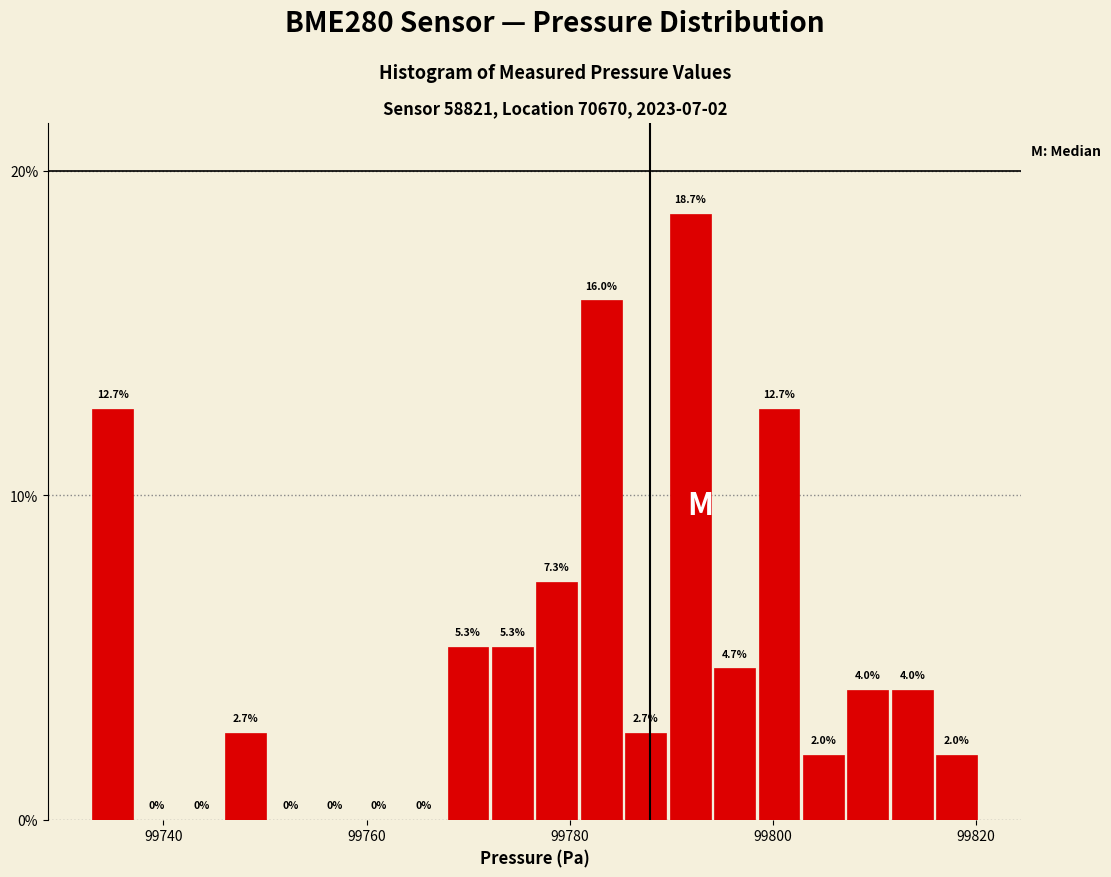

Around what value on the x-axis is the tallest bar? Give the approximate position of its centre, as read against the axis.

99792